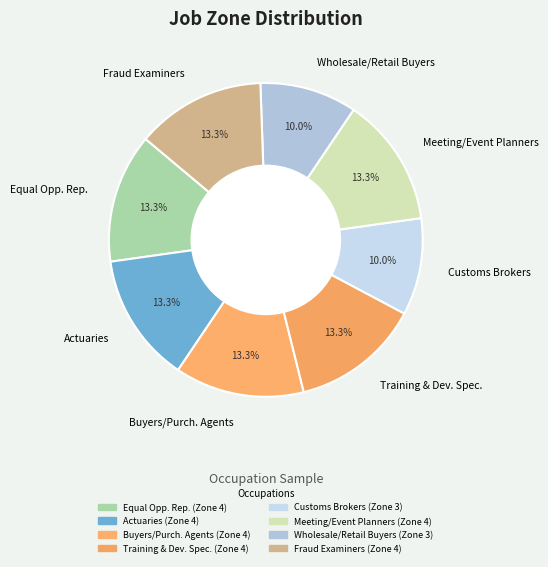

Is there a majority slice in this chart?

No